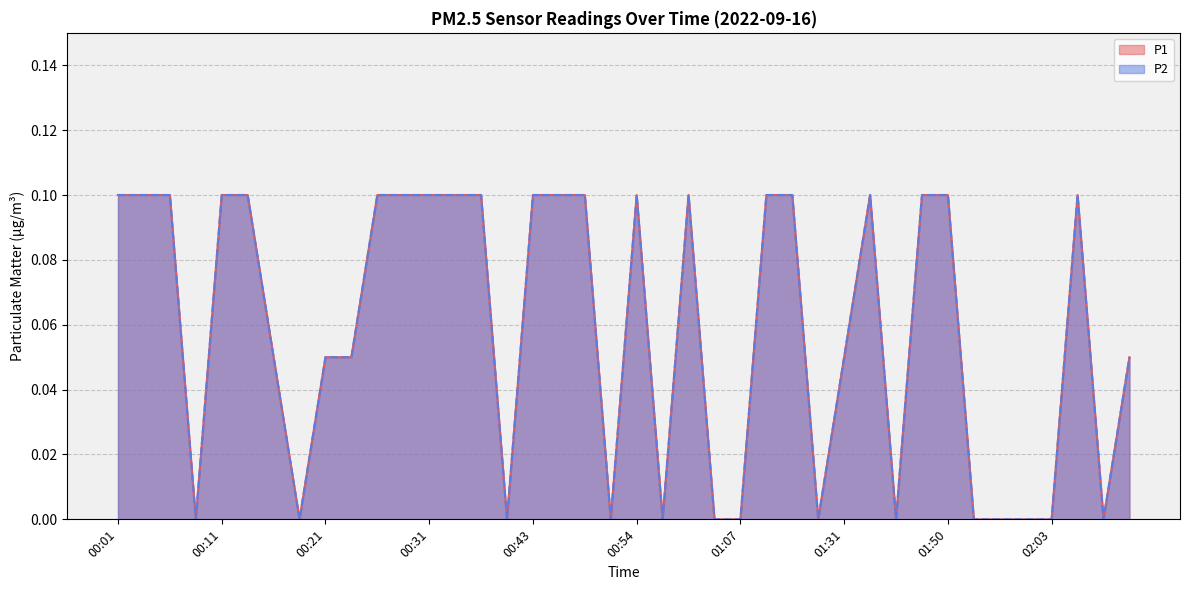

What is the highest value of the P2 series?

0.1